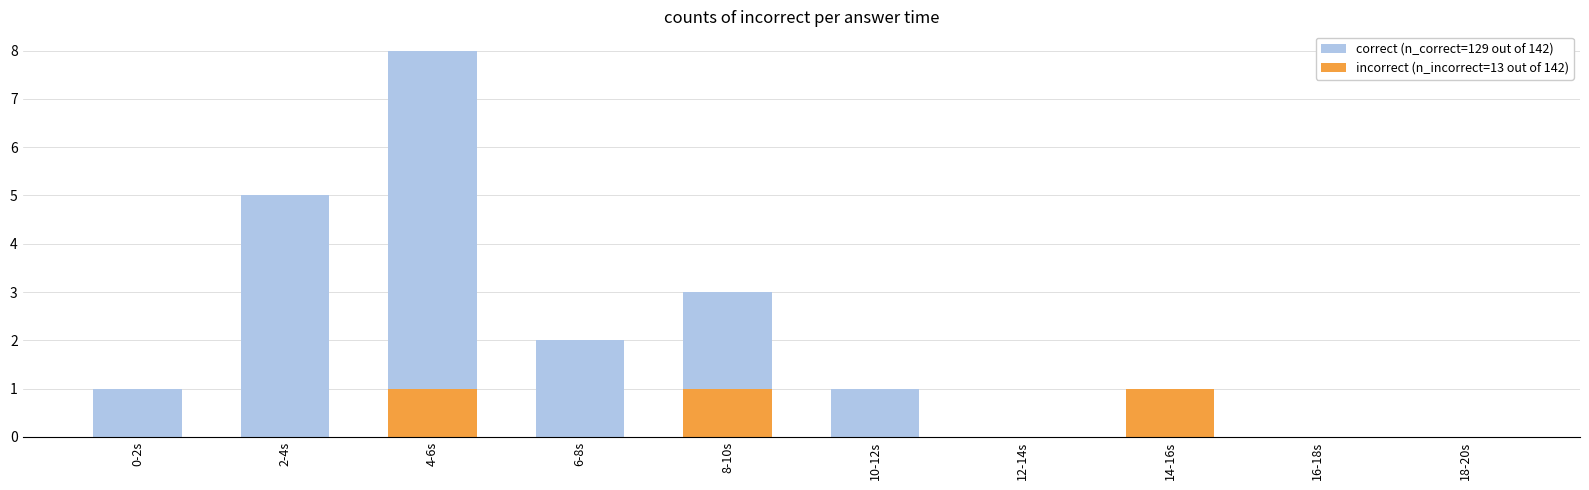

What is the label of the 3rd bar from the right?

14-16s